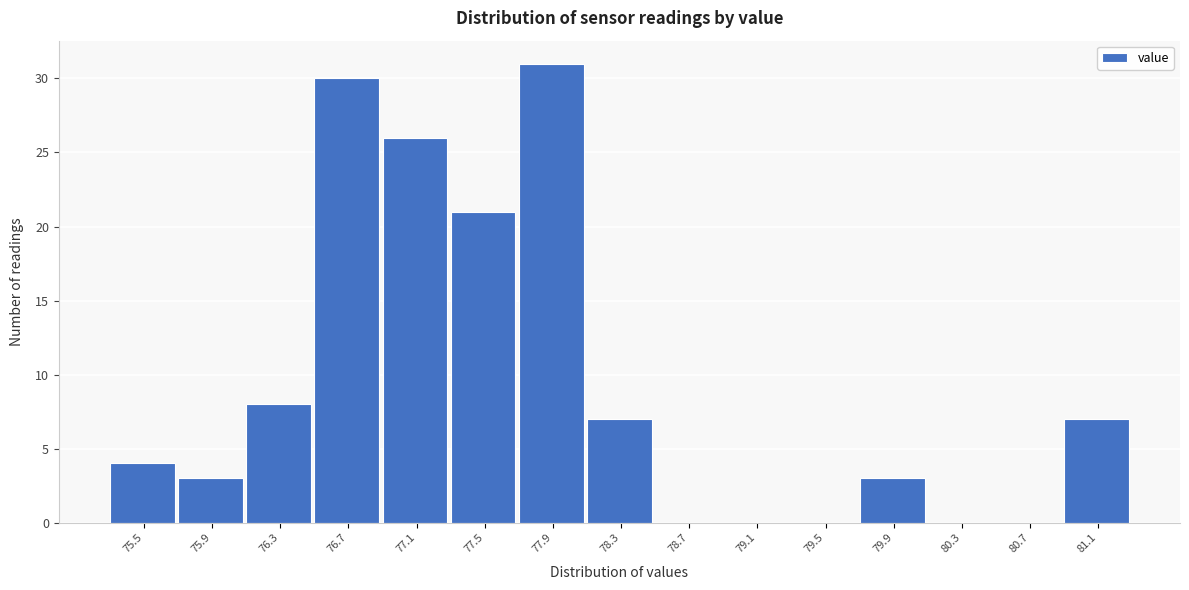

Reading left to right, transcribe all the data shown in this chart.

75.5=4	75.9=3	76.3=8	76.7=30	77.1=26	77.5=21	77.9=31	78.3=7	78.7=0	79.1=0	79.5=0	79.9=3	80.3=0	80.7=0	81.1=7